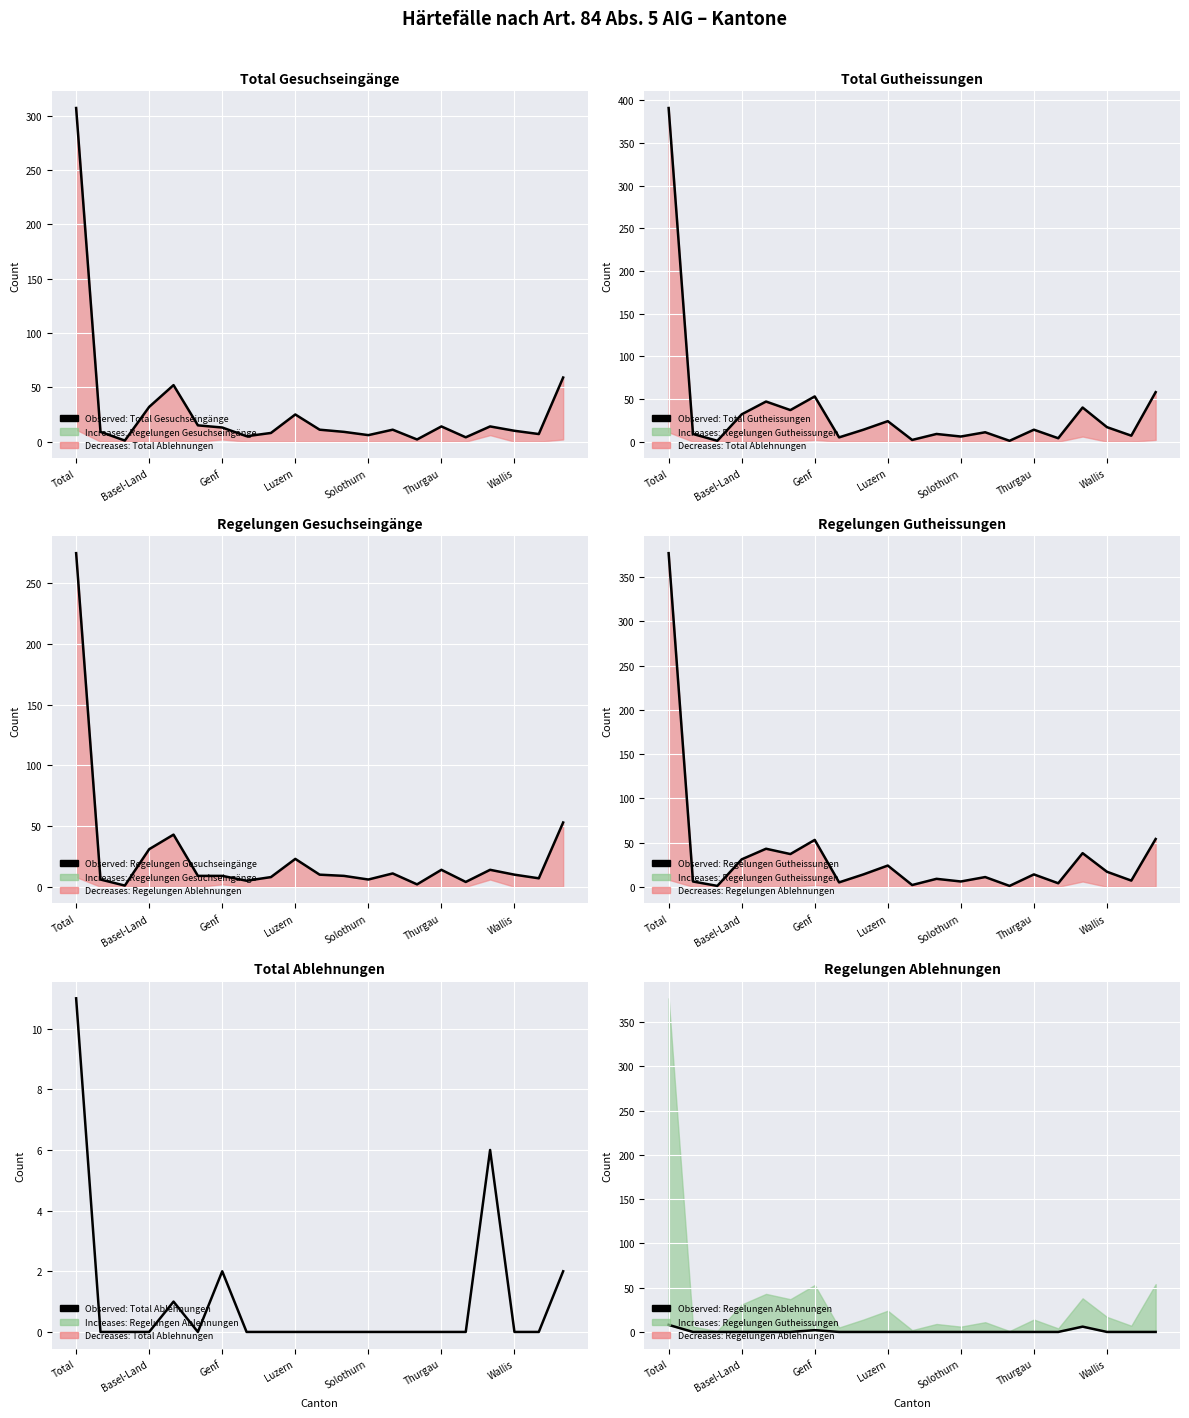

What is the greatest value displayed?

391